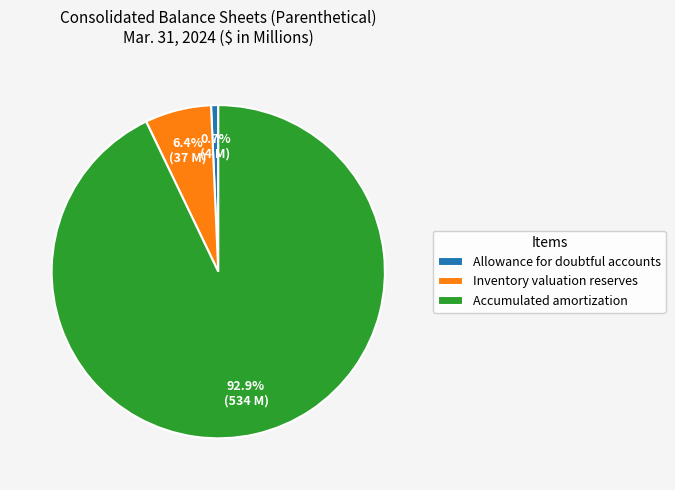

How many slices are in this pie chart?

3